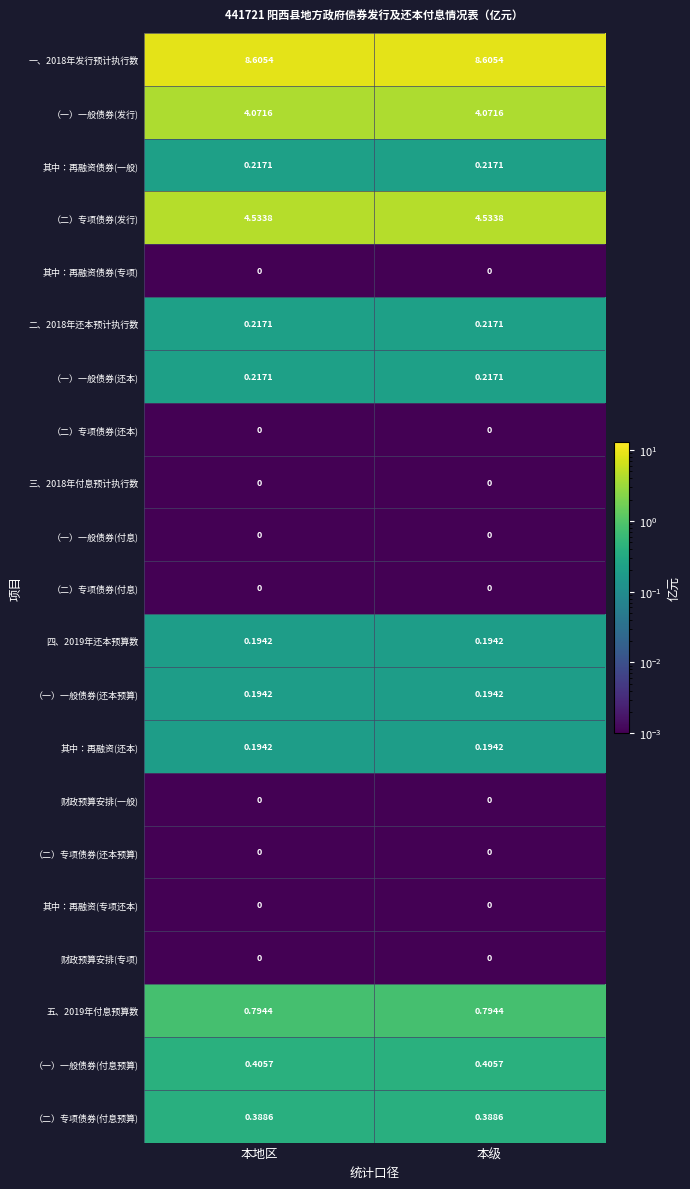

What is the greatest value displayed?

8.6